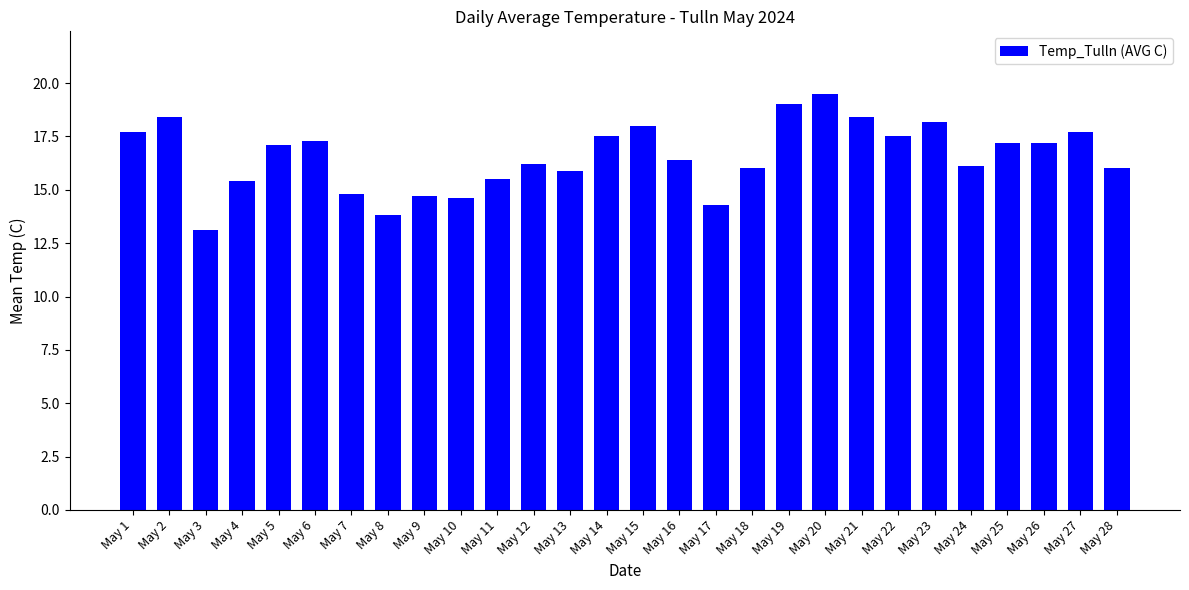

What is the change in value from May 2 to May 22?

-0.9